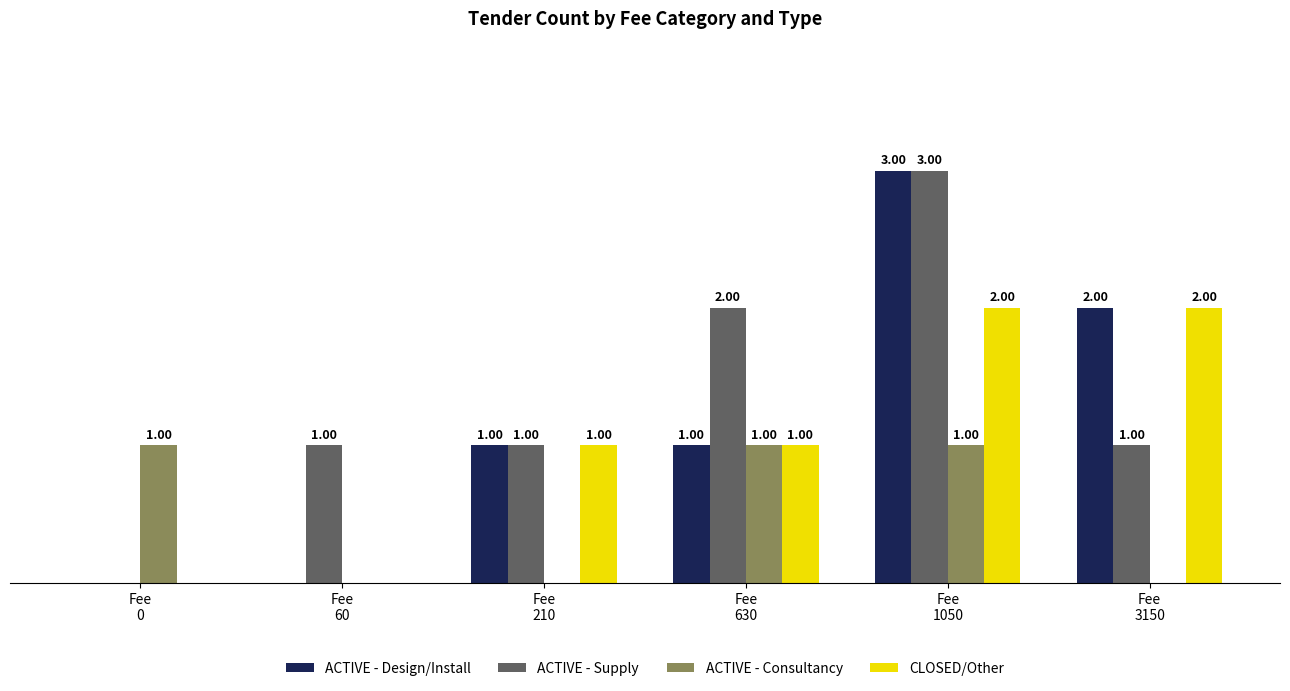

Which series has the largest total across all categories?

ACTIVE - Supply